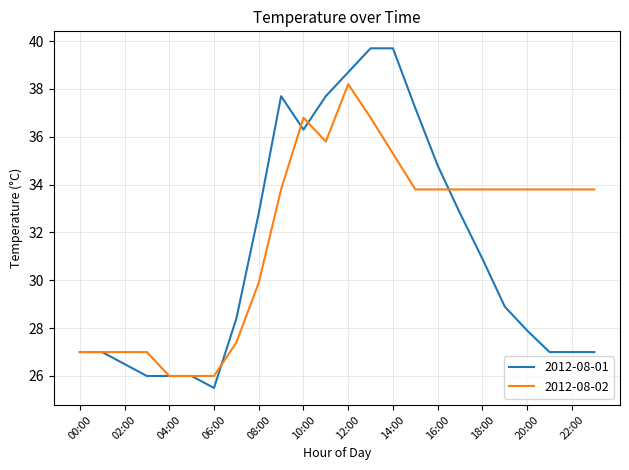

Rank the series by their maximum value, from highest to lowest.

2012-08-01, 2012-08-02